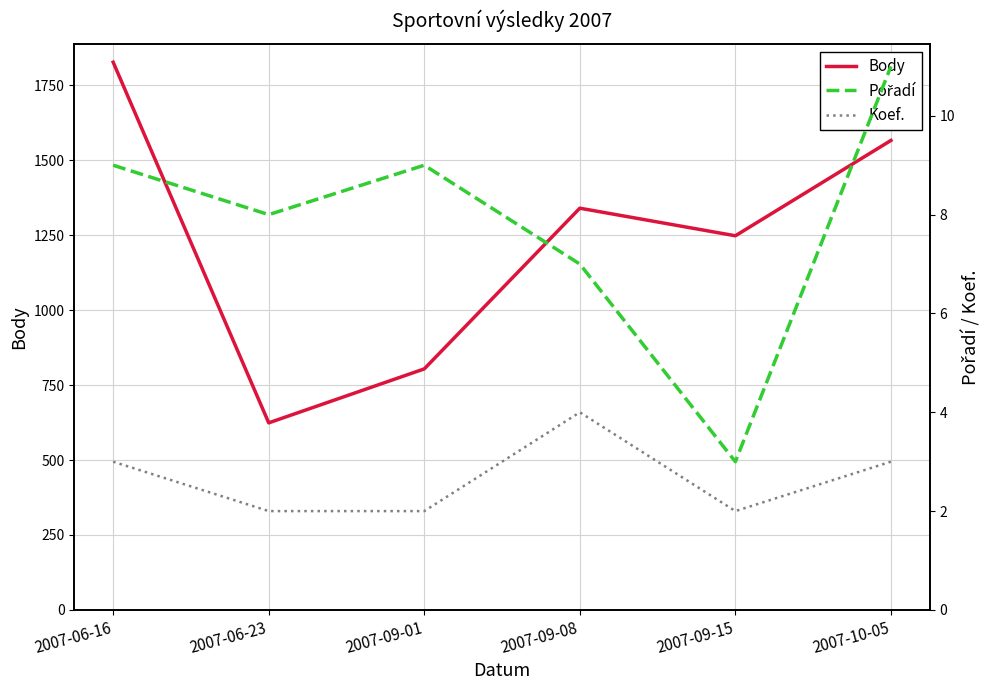

True or false: Pořadí and Koef. intersect in this chart.

False